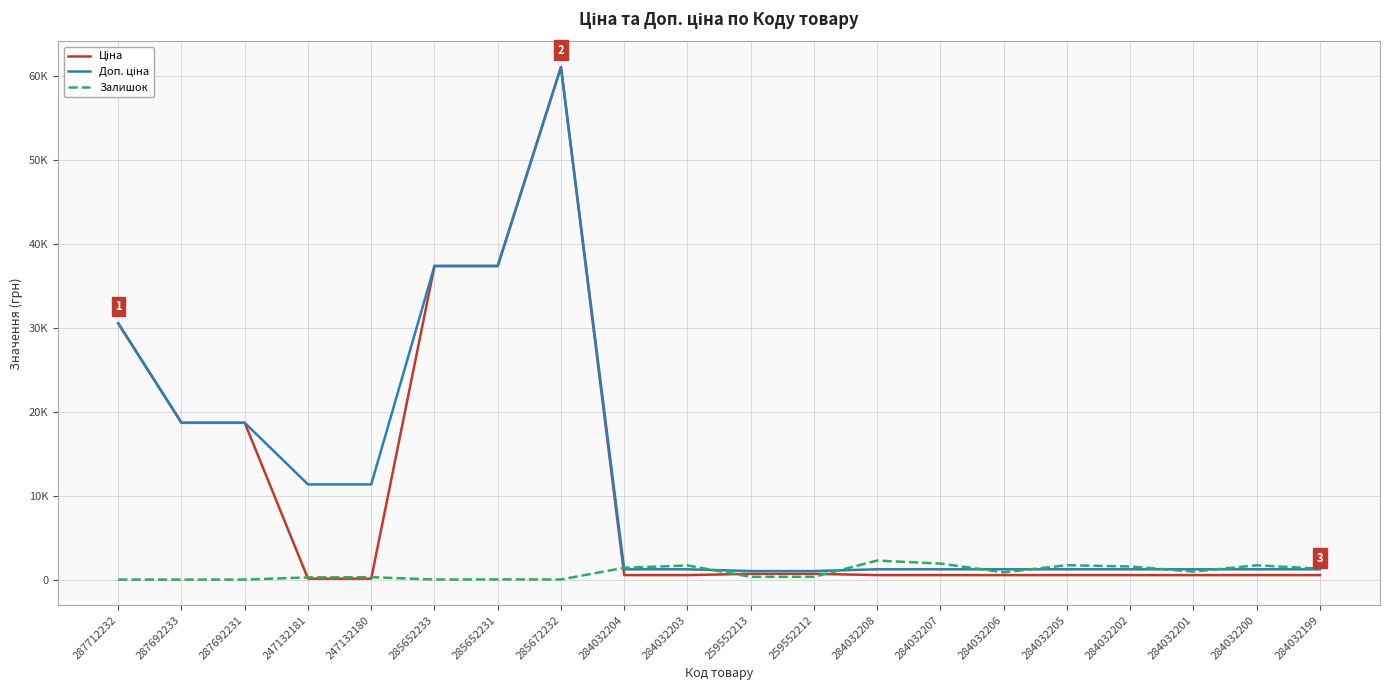

What is the total value across all series at 259552212?

2039.9